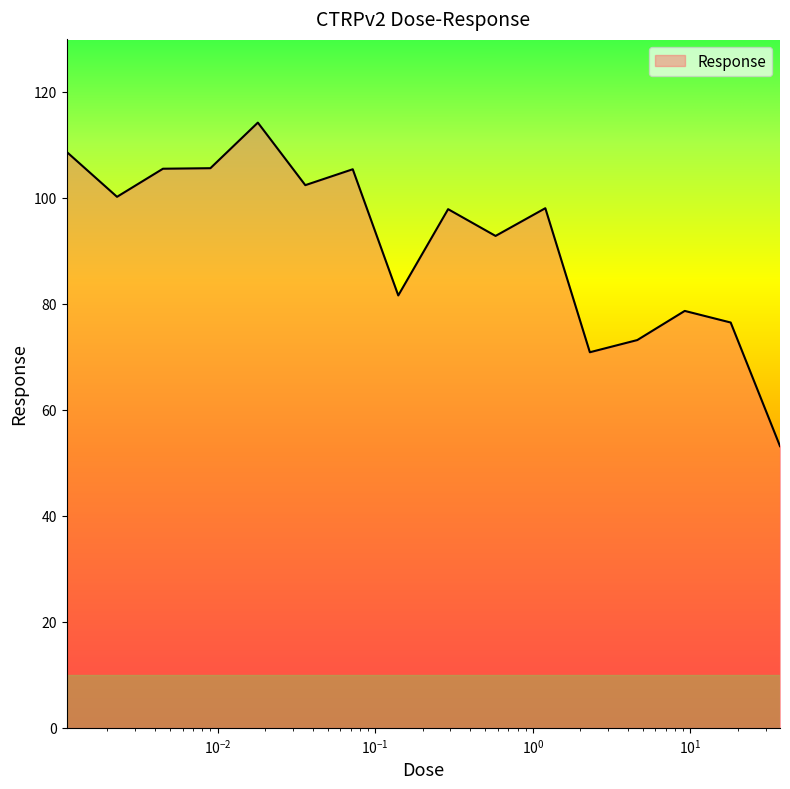

What is the greatest value displayed?

114.2